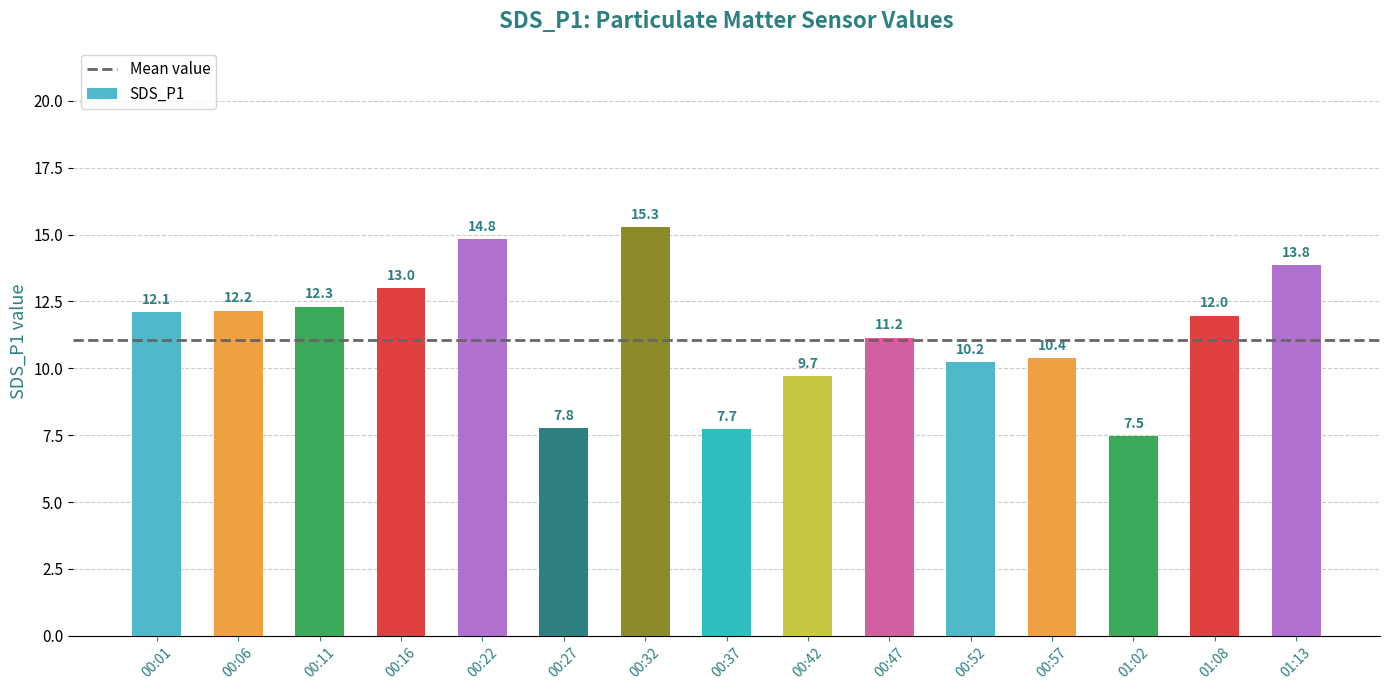

How many data points are less than 11?

6